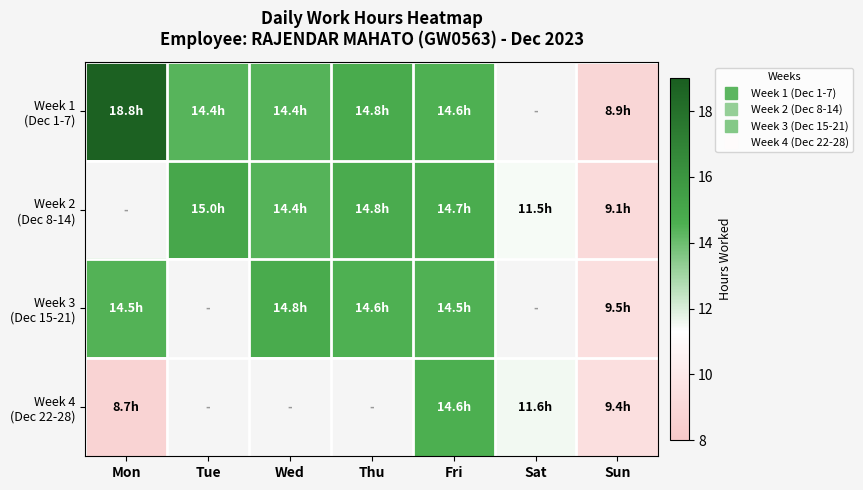

List the labels in order of Week 1 (Dec 1-7) value, largest first.

Mon, Thu, Fri, Wed, Tue, Sat, Sun